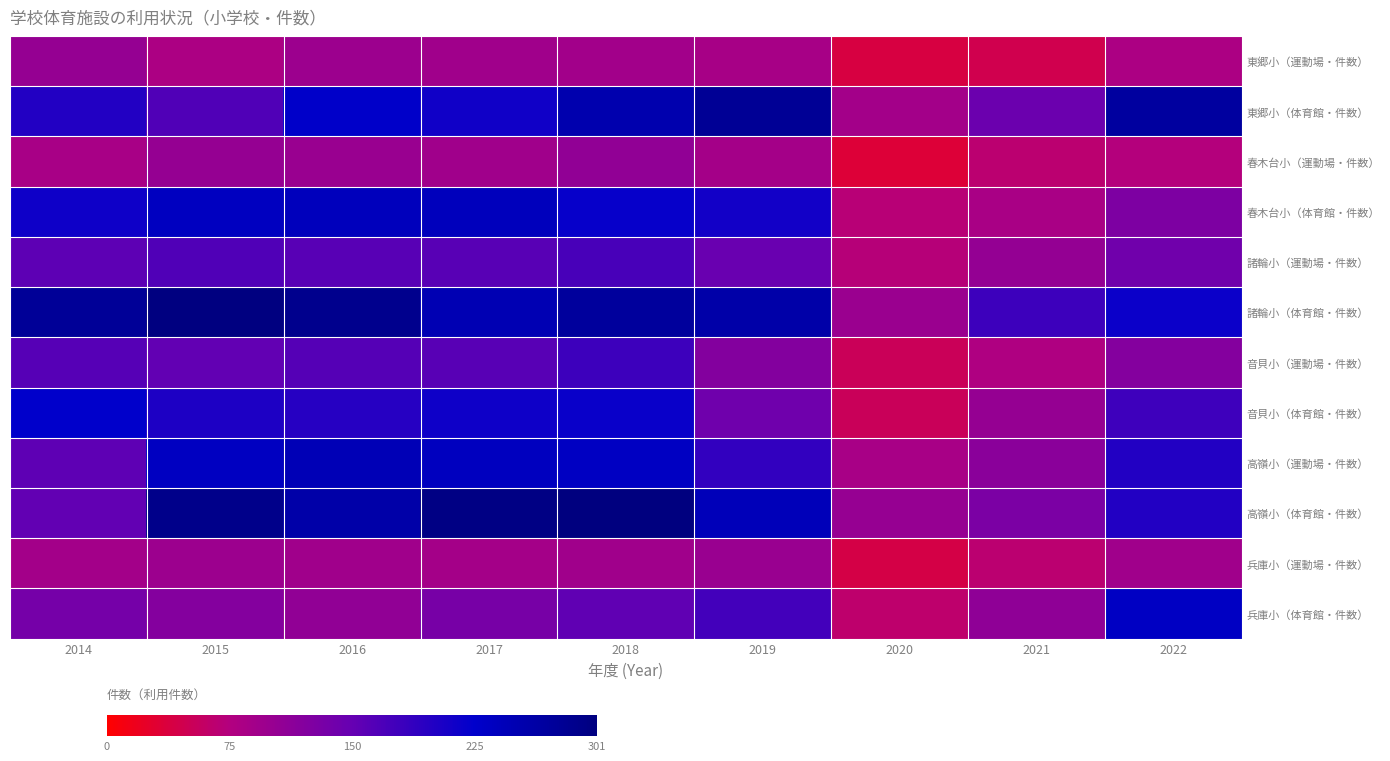

Reading left to right, list all the values displayed in this chart.

東郷小（運動場・件数）: 2014=104	2015=82	2016=97	2017=93	2018=91	2019=86	2020=39	2021=46	2022=82
東郷小（体育館・件数）: 2014=200	2015=166	2016=228	2017=213	2018=254	2019=279	2020=90	2021=145	2022=269
春木台小（運動場・件数）: 2014=85	2015=104	2016=100	2017=94	2018=108	2019=89	2020=33	2021=66	2022=73
春木台小（体育館・件数）: 2014=215	2015=237	2016=241	2017=241	2018=220	2019=212	2020=70	2021=84	2022=127
諸輪小（運動場・件数）: 2014=157	2015=166	2016=160	2017=160	2018=172	2019=148	2020=71	2021=105	2022=140
諸輪小（体育館・件数）: 2014=277	2015=299	2016=286	2017=250	2018=272	2019=260	2020=99	2021=181	2022=217
音貝小（運動場・件数）: 2014=162	2015=154	2016=163	2017=161	2018=180	2019=122	2020=52	2021=78	2022=121
音貝小（体育館・件数）: 2014=226	2015=204	2016=197	2017=214	2018=218	2019=142	2020=53	2021=104	2022=179
高嶺小（運動場・件数）: 2014=156	2015=236	2016=246	2017=238	2018=235	2019=189	2020=85	2021=115	2022=201
高嶺小（体育館・件数）: 2014=153	2015=290	2016=261	2017=296	2018=301	2019=244	2020=103	2021=130	2022=201
兵庫小（運動場・件数）: 2014=90	2015=97	2016=93	2017=89	2018=93	2019=100	2020=42	2021=66	2022=94
兵庫小（体育館・件数）: 2014=136	2015=121	2016=108	2017=133	2018=155	2019=176	2020=64	2021=110	2022=233